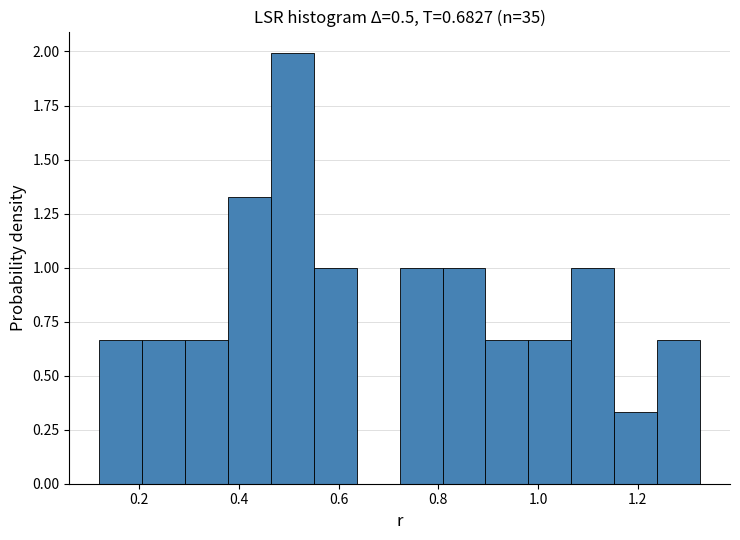

Which range on the x-axis has the tallest bar?

0.46 to 0.56